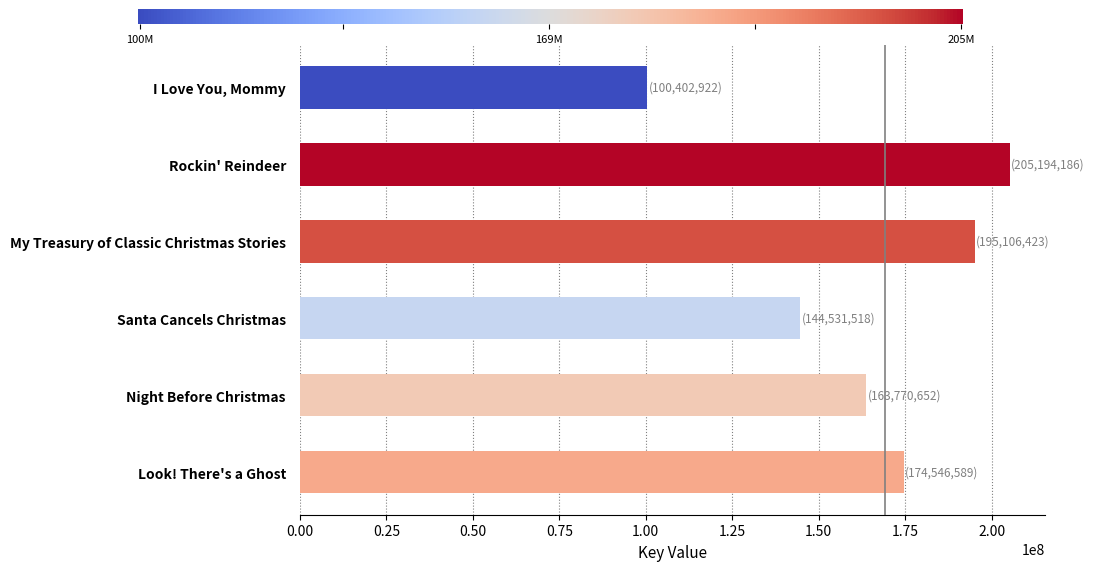

Count the number of categories in the chart.

6